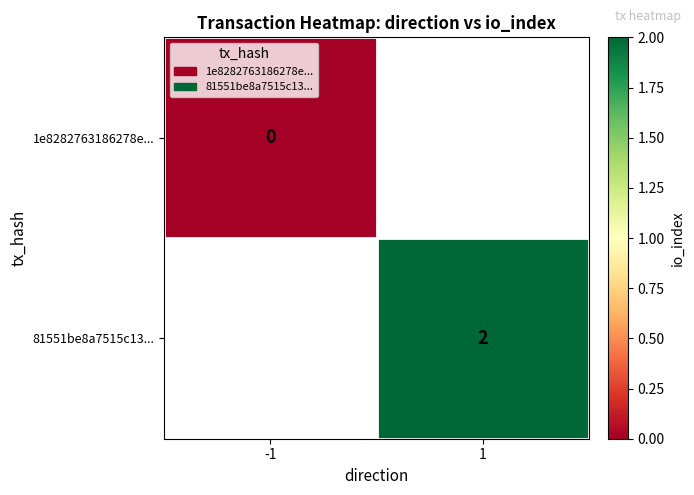

The 81551be8a7515c13... series shows 2 at 1. True or false?

True